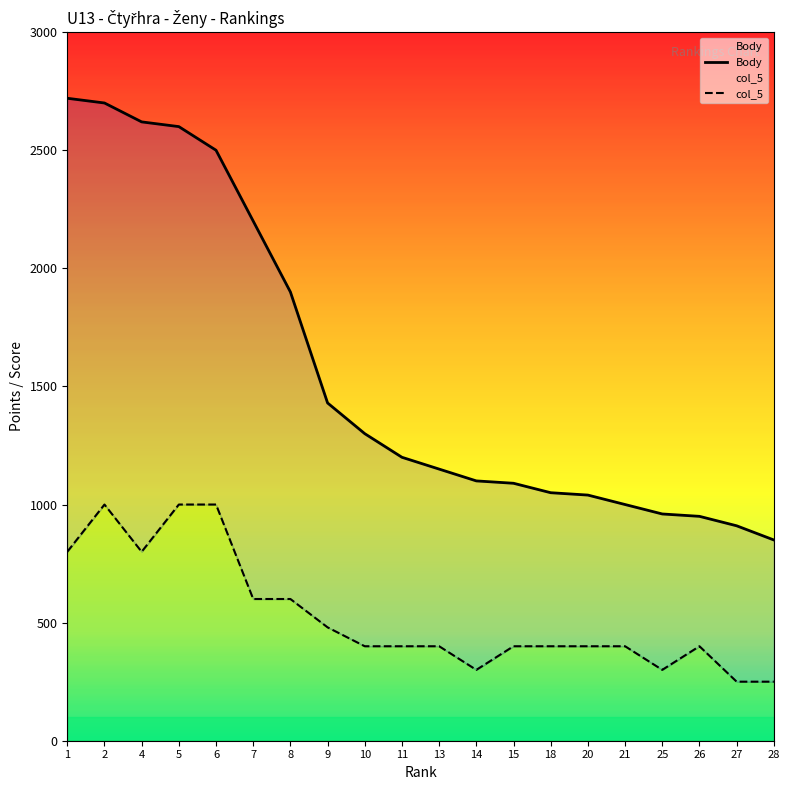

What is the average value of the col_5 series?

529